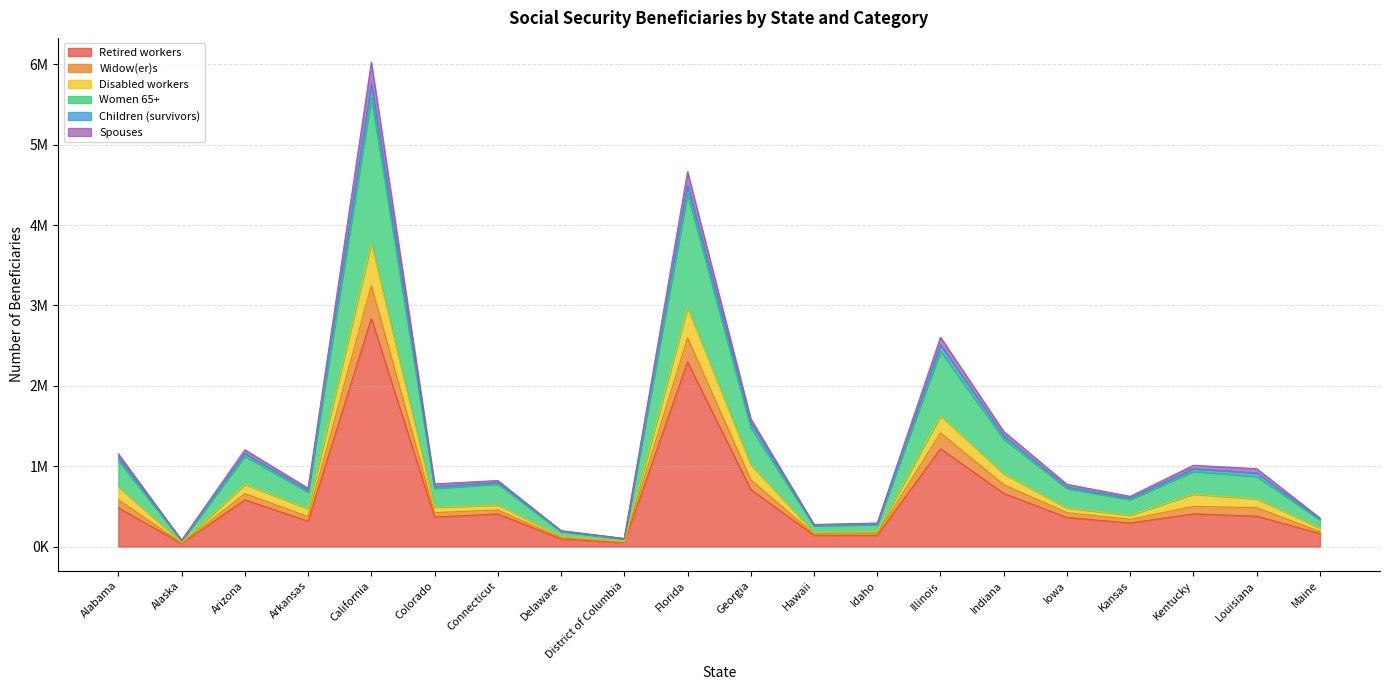

At which label does Spouses first exceed 797820?

Alabama